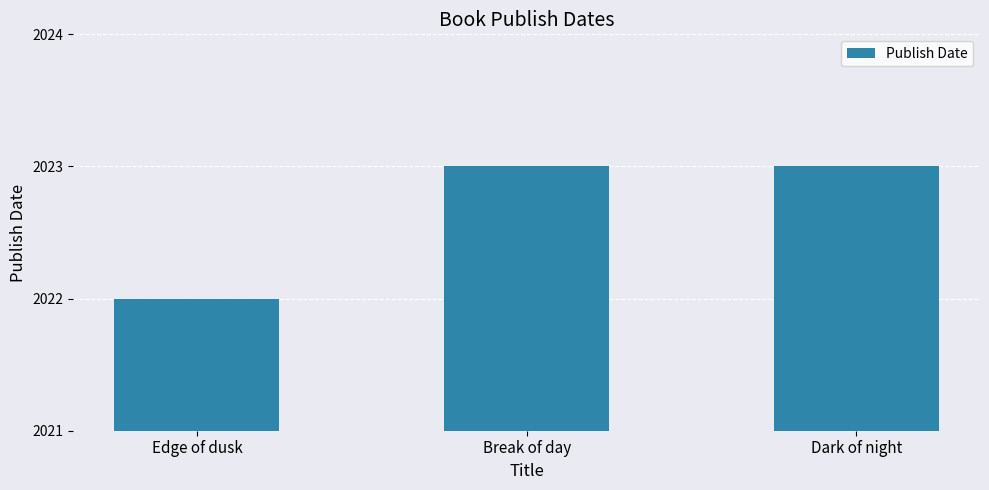

What is the change in value from Edge of dusk to Dark of night?

+1